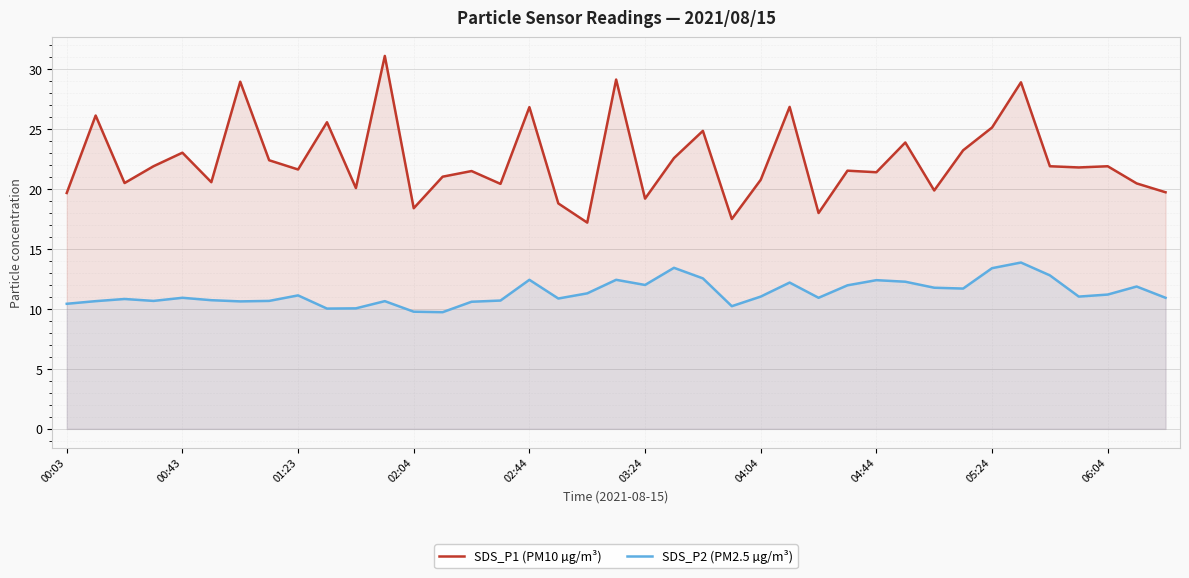

What is the total value across all series at 04:44?

33.8